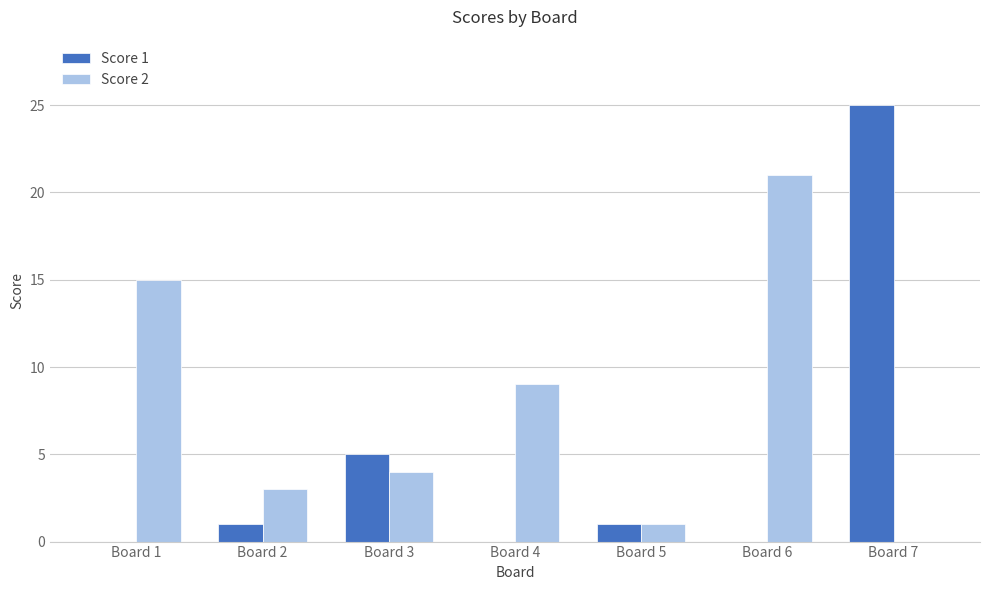

Reading right to left, what are all the values shown in this chart?

Score 1: 25	0	1	0	5	1	0
Score 2: 0	21	1	9	4	3	15